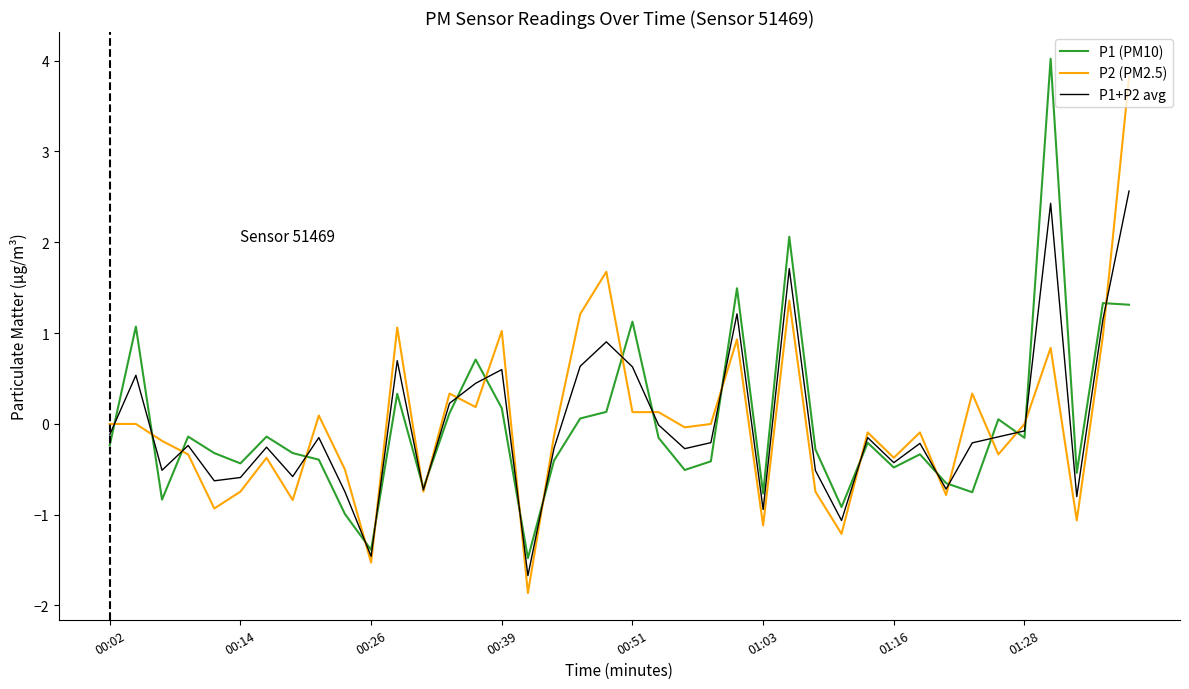

What is the greatest value displayed?

4.0